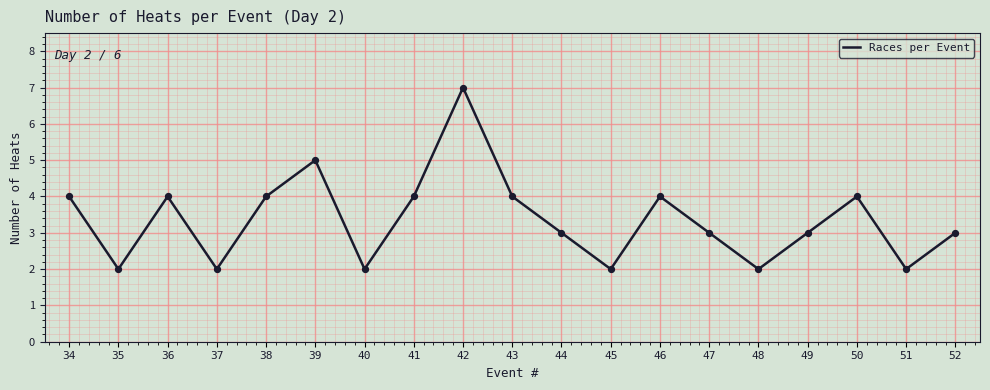

What is the change in value from 35 to 49?

+1